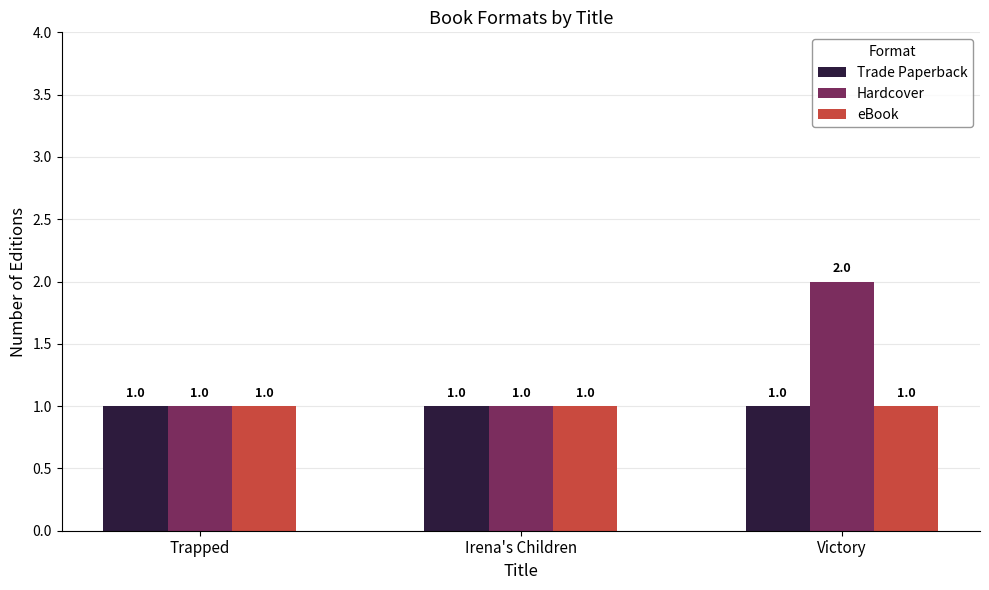

What is the spread (max minus min) of values at Victory?

1